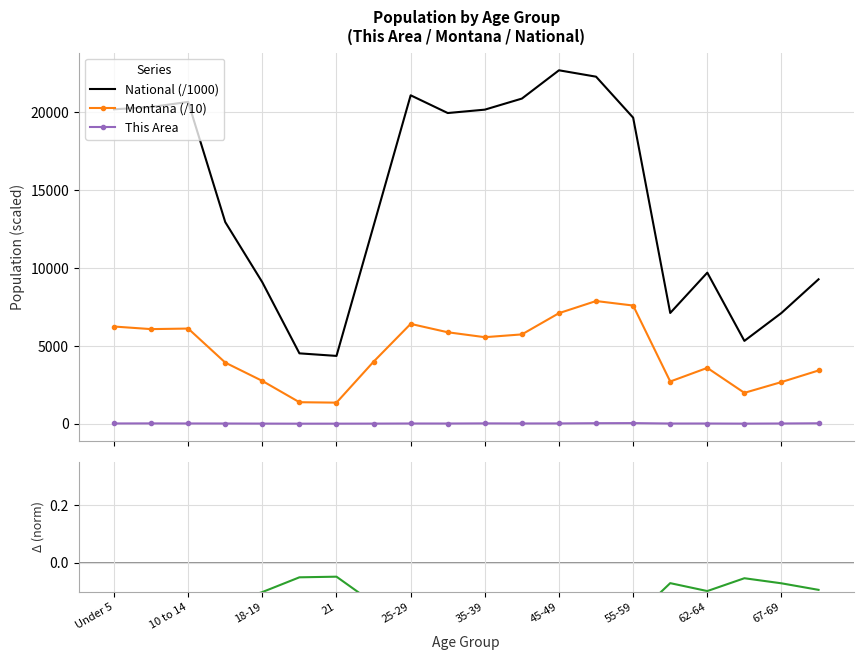

How many data points in This Area are above 12?

9